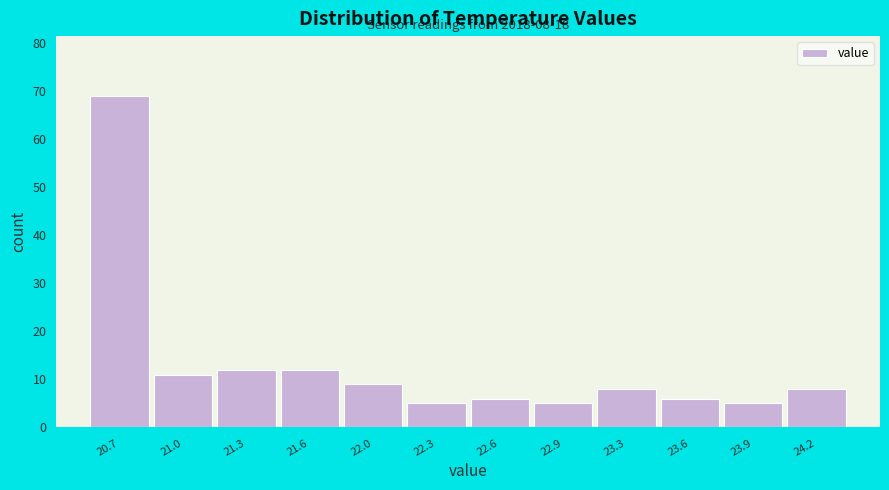

Over which range of the x-axis is the bar tallest?

20.500 to 20.825